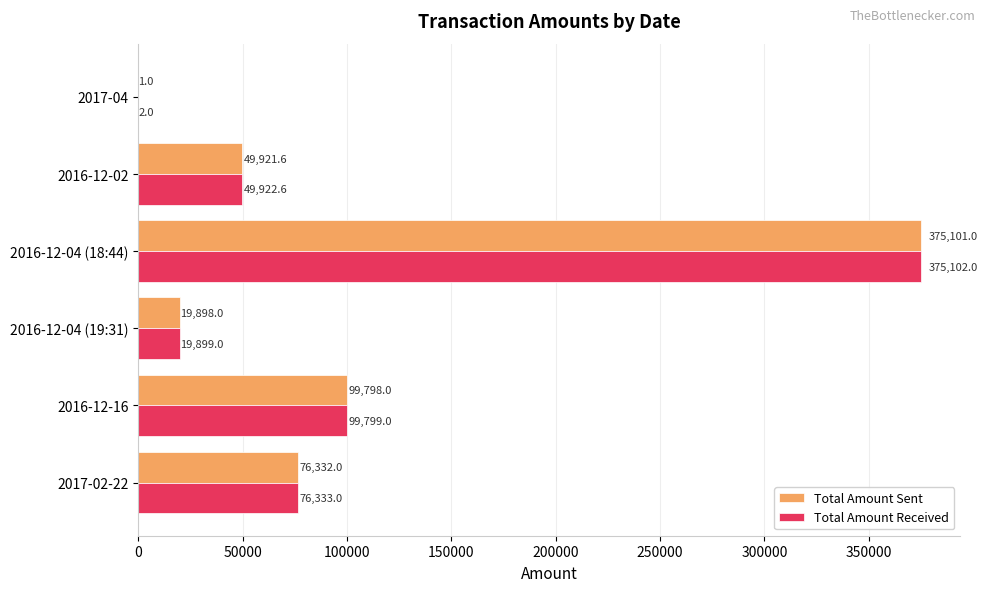

The Total Amount Sent series shows 49921.6 at 2016-12-02. True or false?

True